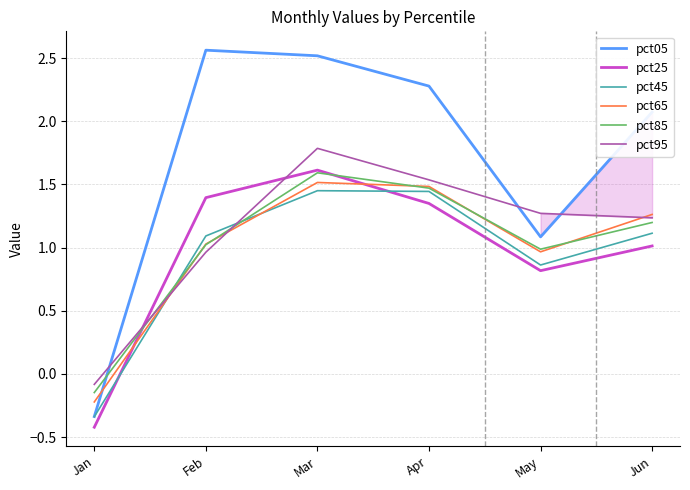

Is this an area chart (filled region under the line)?

No